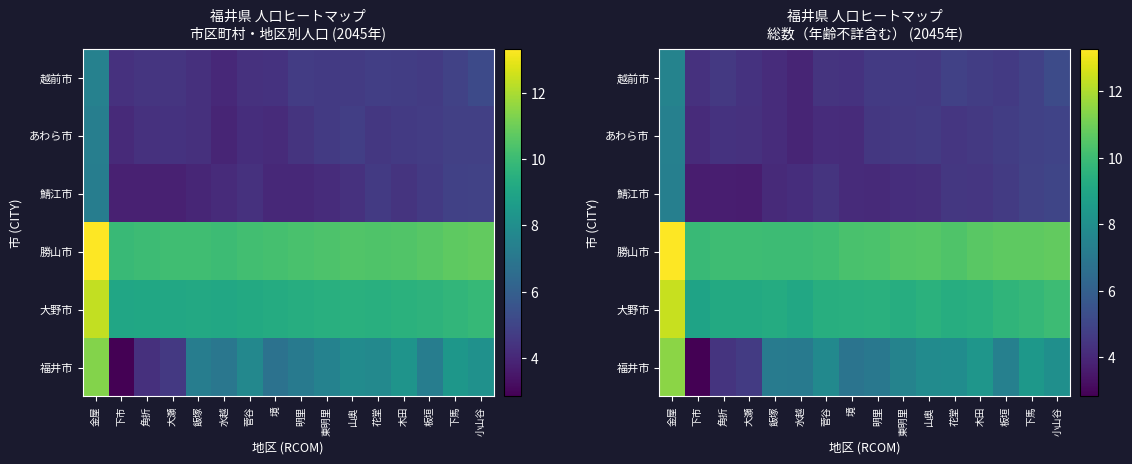

Which category has the highest value across all series?

金屋